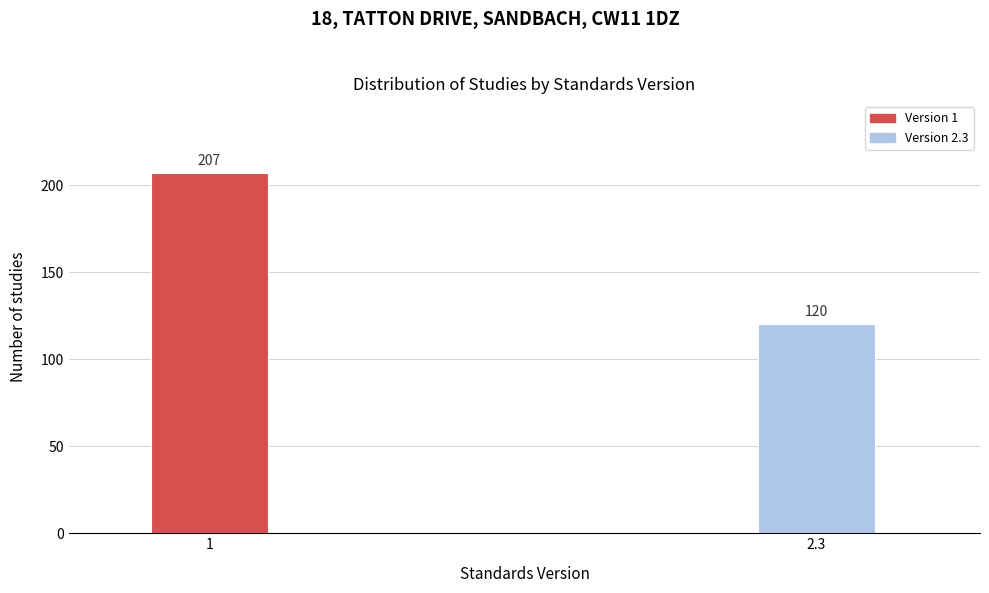

Reading left to right, what are all the values shown in this chart?

207	120